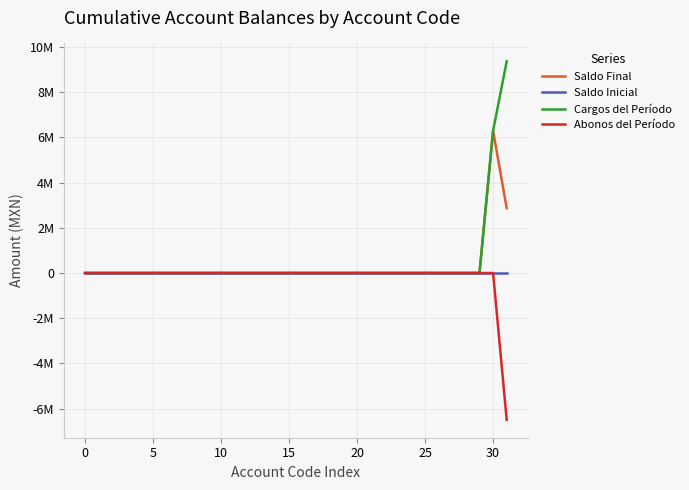

Does the chart have visible grid lines?

Yes